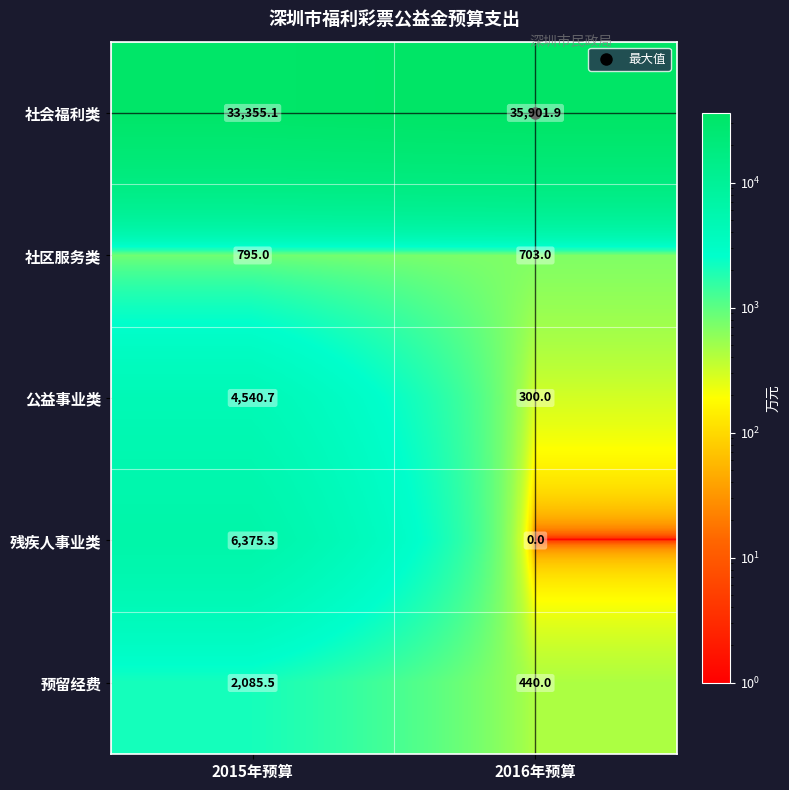

At which category is the sum across all series the highest?

2015年预算